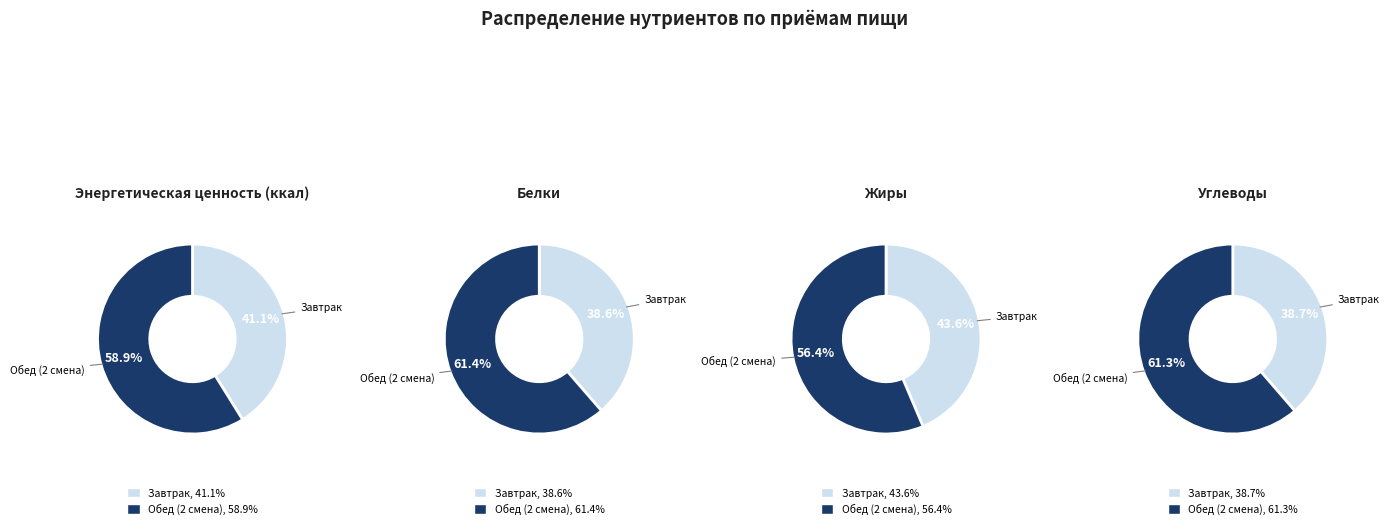

What is the largest slice in the pie chart?

Обед (2 смена)